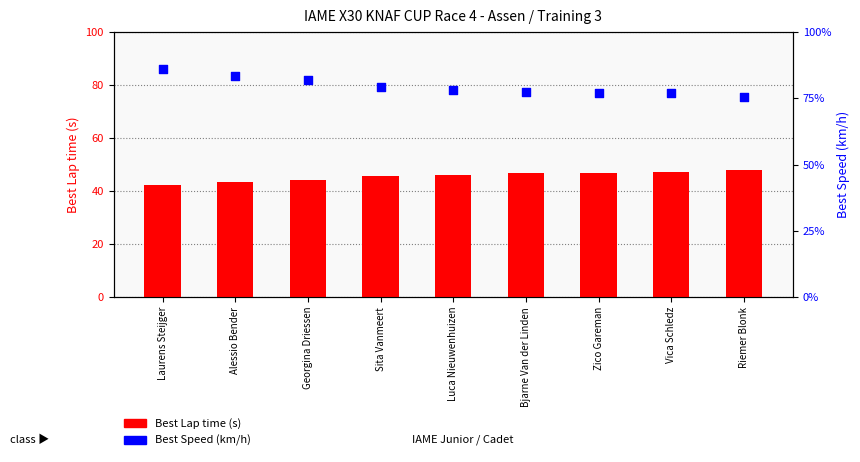

At how many categories does at least one series exceed 85?

1